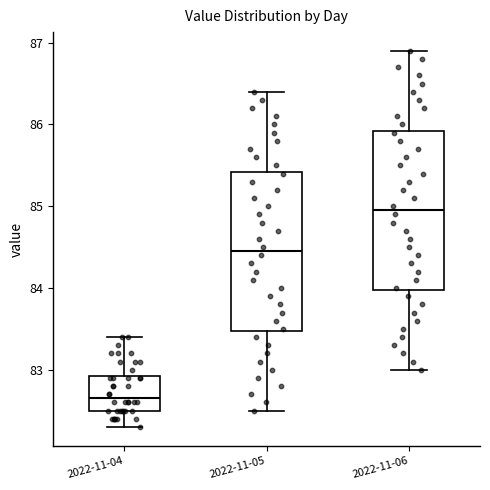

Which box's median line is the lowest?

2022-11-04